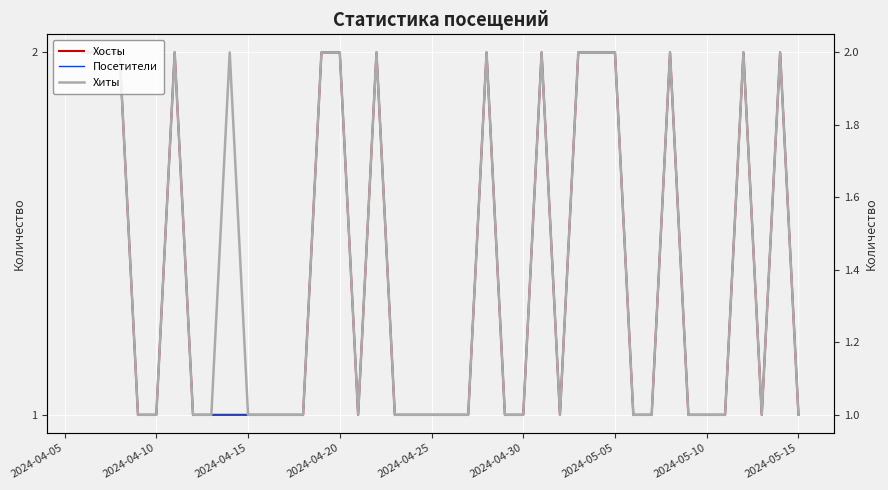

How many values in the Хосты series exceed 1?

15